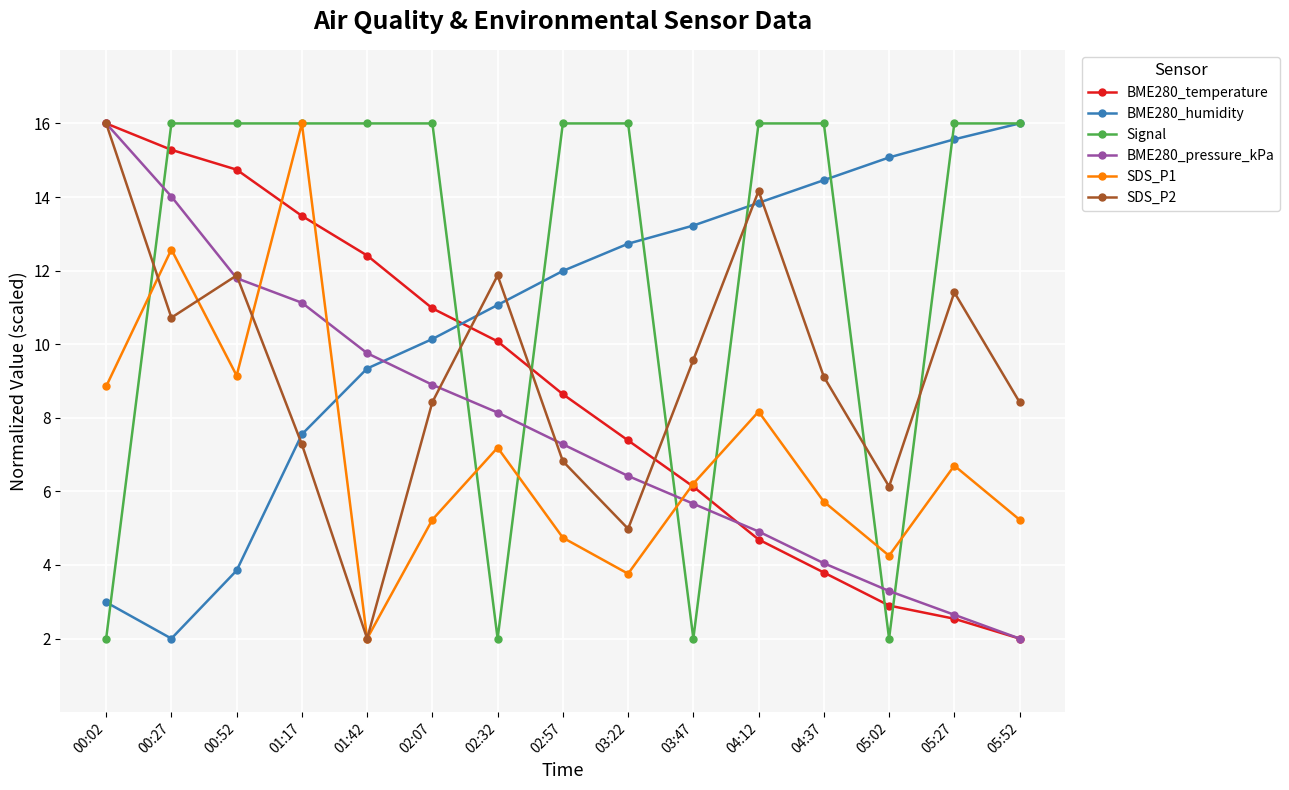

Is the value of SDS_P1 at 01:17 greater than the value of BME280_pressure_kPa at 05:02?

Yes